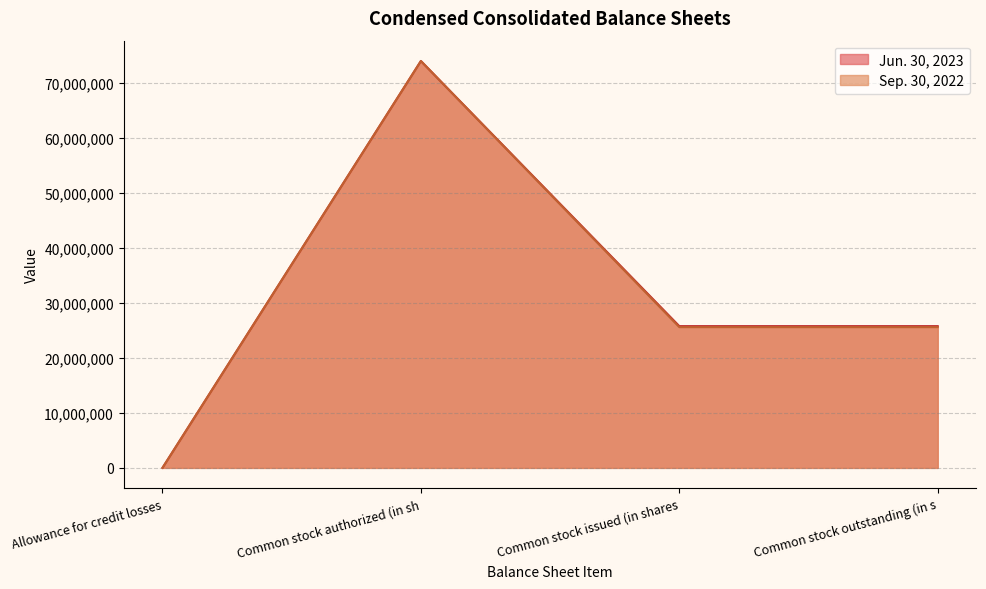

Which category has the highest value in the Jun. 30, 2023 series?

Common stock authorized (in sh